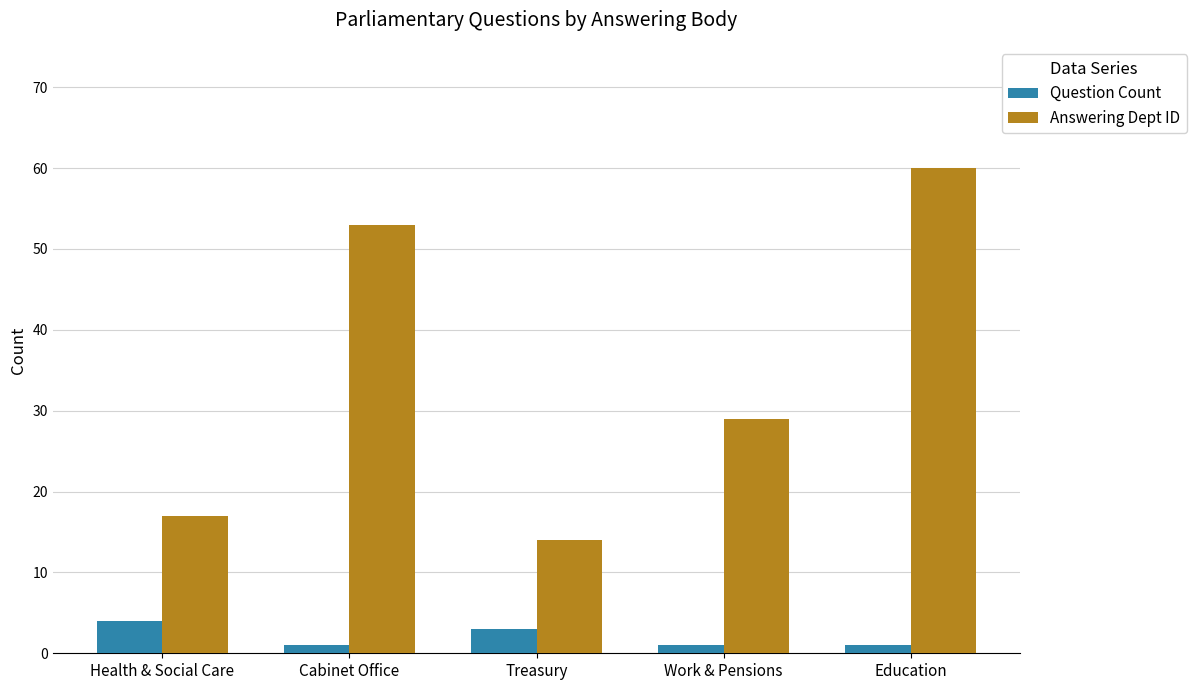

How many data points in Answering Dept ID are less than 29?

2